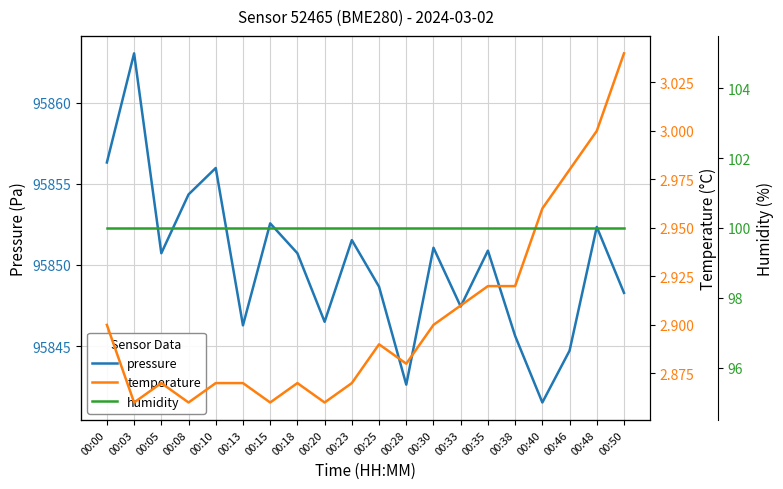

What is the value of the pressure point at the 6th from the left?

95846.3